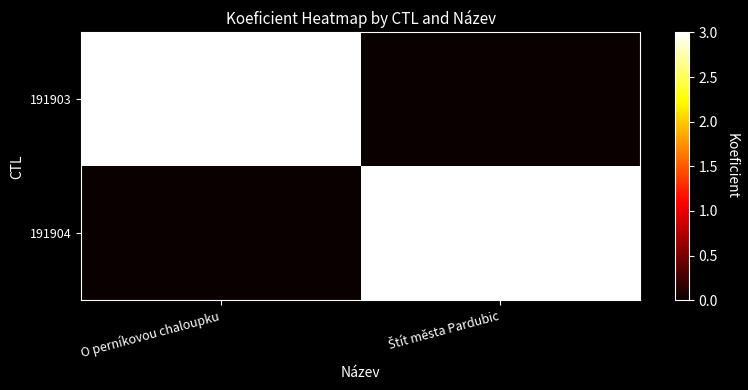

Is it true that 191903 equals 3 at O perníkovou chaloupku?

True